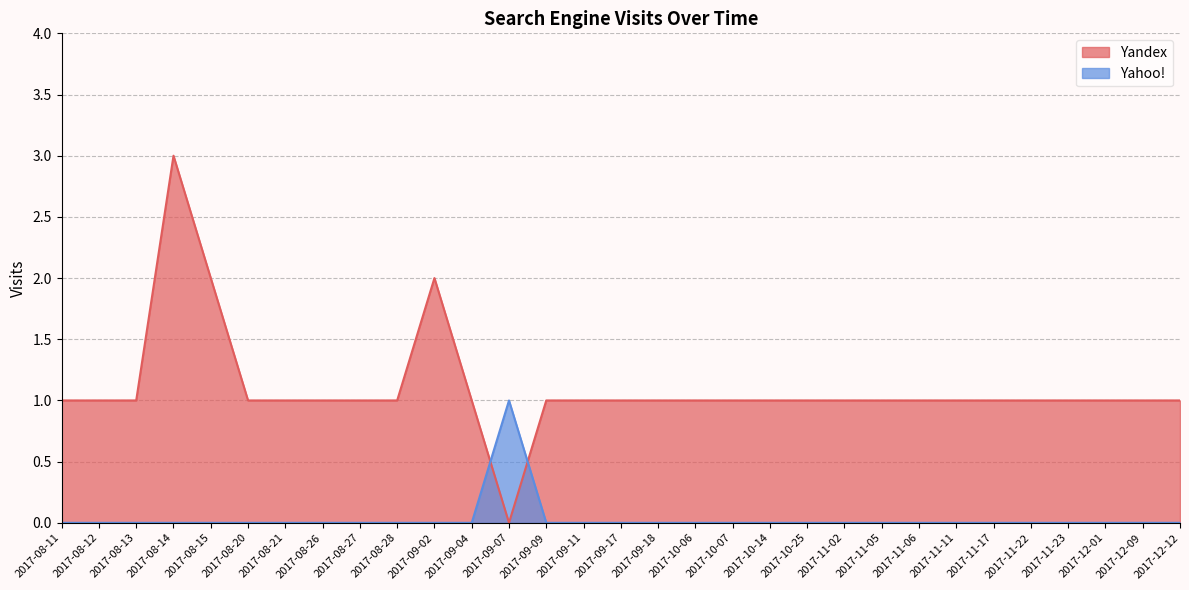

Which category has the lowest value across all series?

2017-09-07